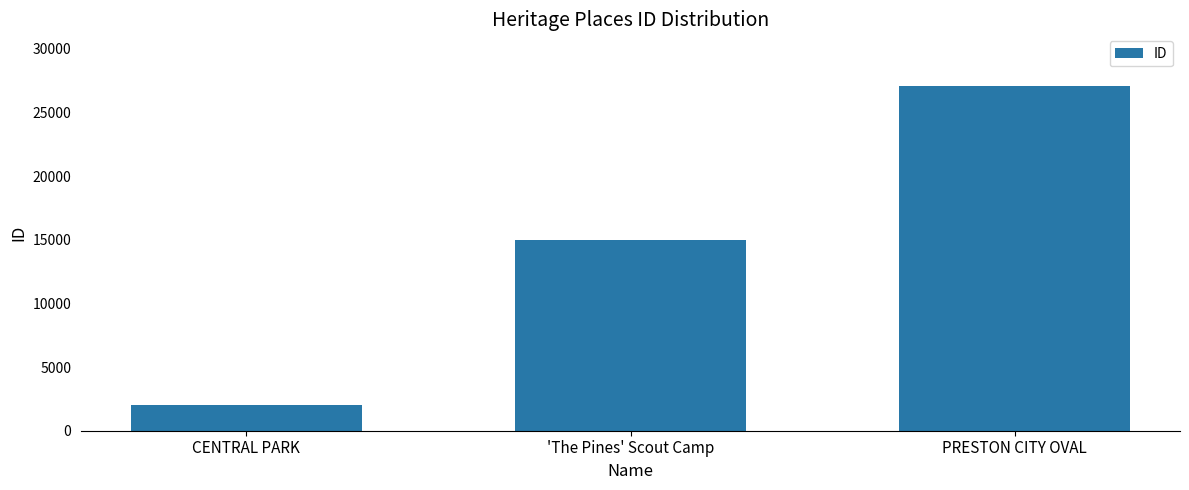

What is the value of the 2nd bar from the left?

14969